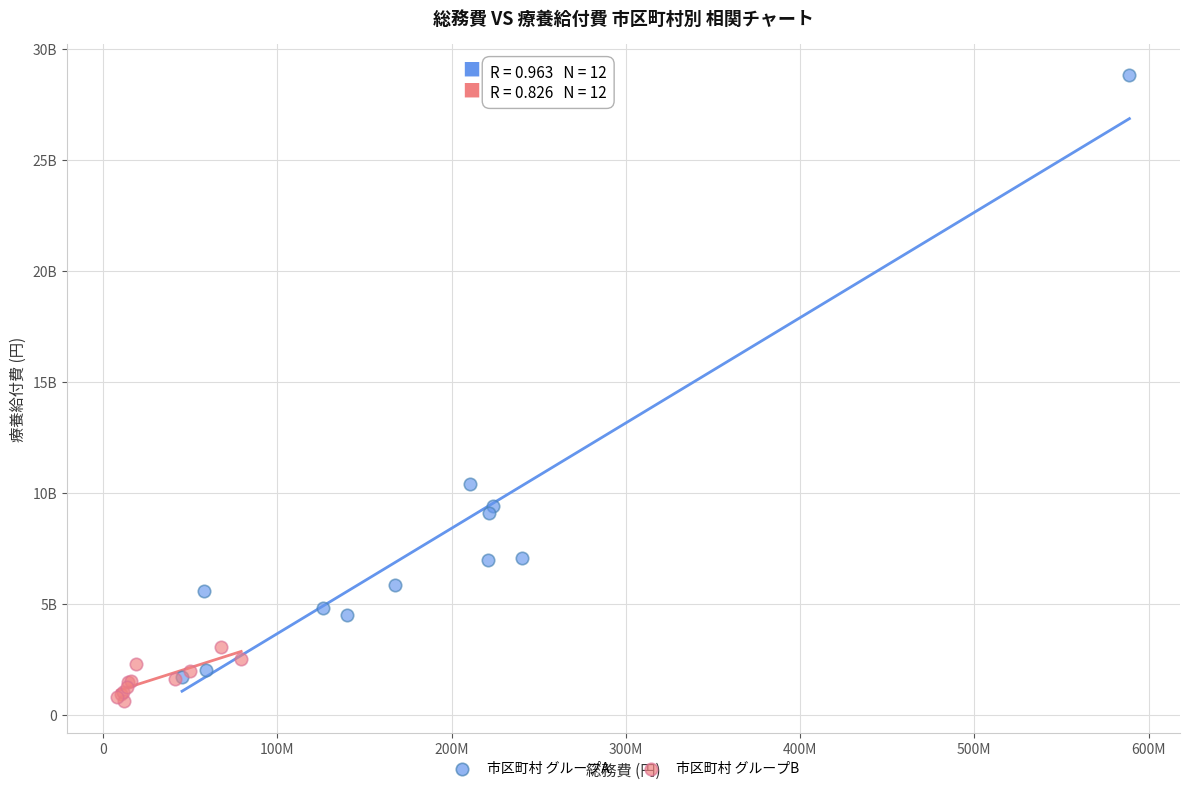

What are all the series names shown in the legend?

市区町村 グループA, 市区町村 グループB